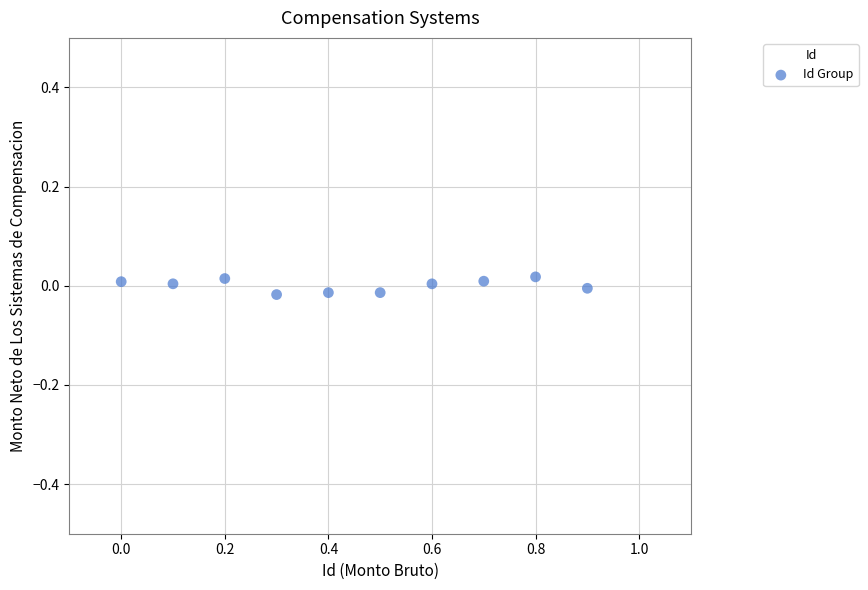

What is the range of X values (max minus min)?

0.9